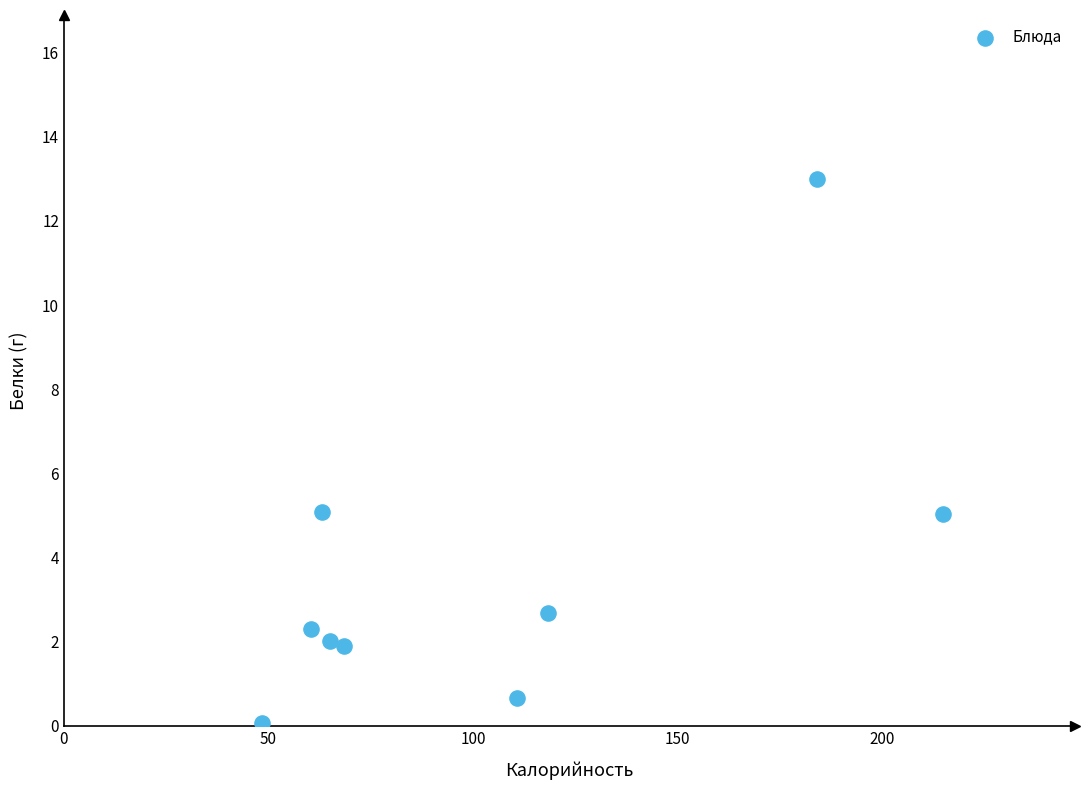

What is the range of Y values (max minus min)?

12.9